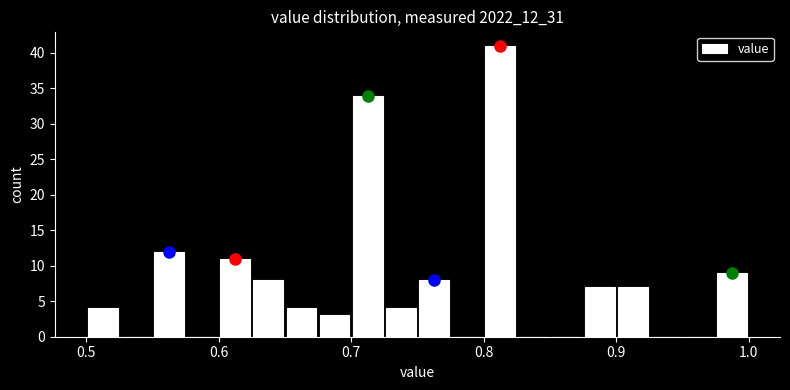

Around what value on the x-axis is the tallest bar? Give the approximate position of its centre, as read against the axis.

0.81